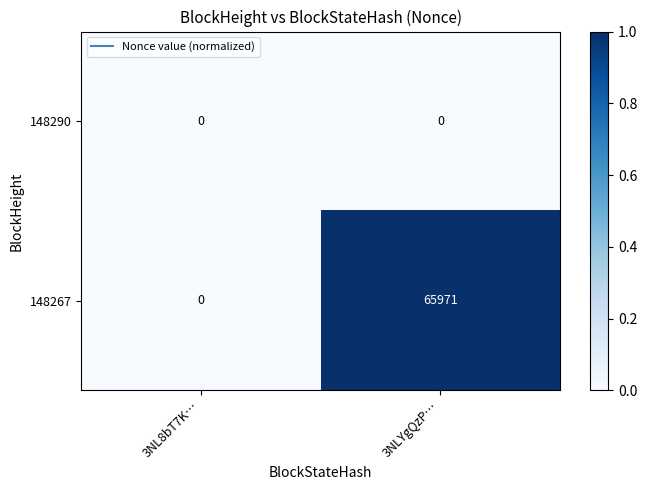

Between 3NL8bT7K… and 3NLYgQzP…, which series saw the biggest shift?

148267